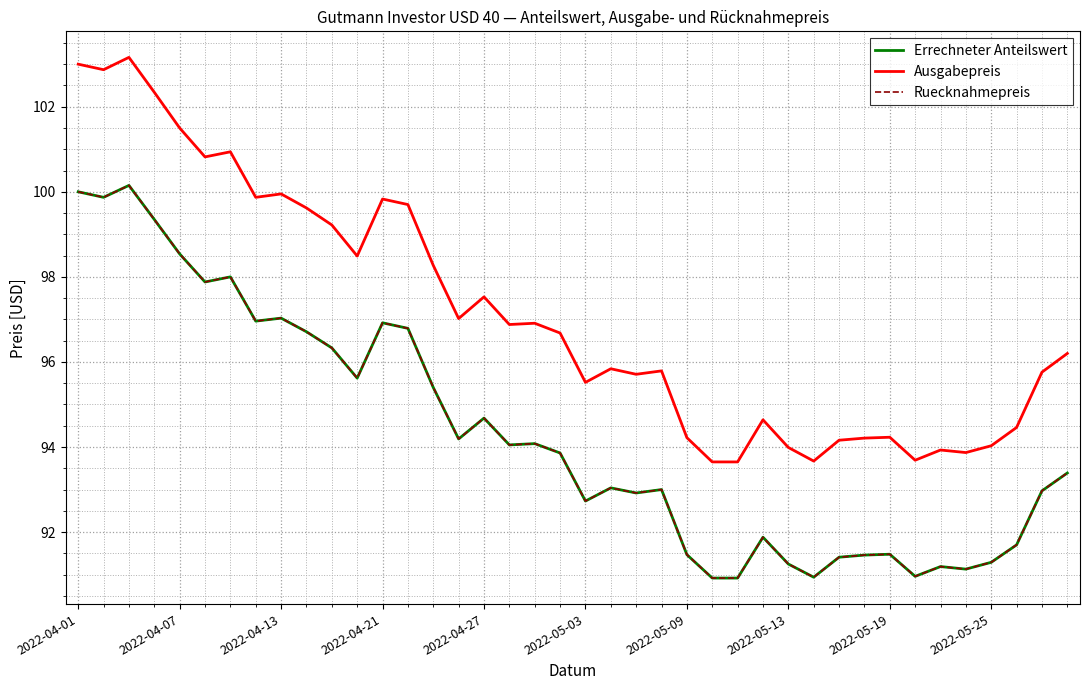

Does the chart display data point markers on the line(s)?

No